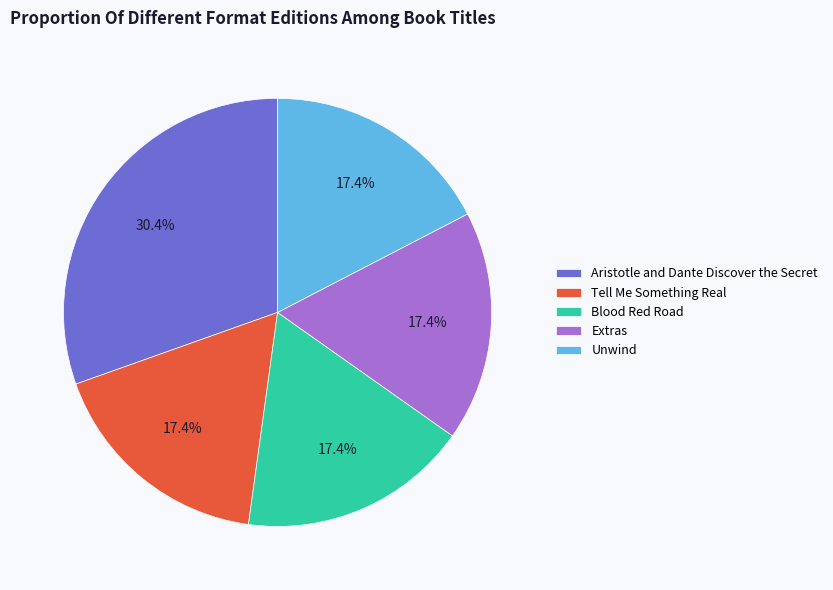

Approximately how many times larger is the value at Tell Me Something Real compared to Aristotle and Dante Discover the Secret?

0.6